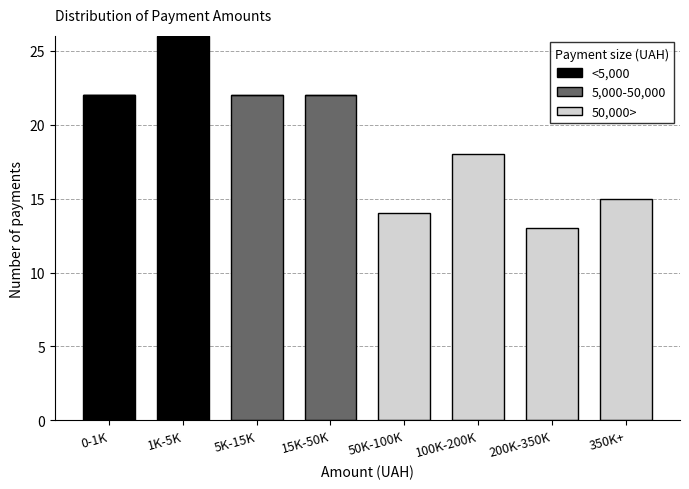

Reading left to right, transcribe the values for <5,000.

0-1K=22	1K-5K=26	5K-15K=0	15K-50K=0	50K-100K=0	100K-200K=0	200K-350K=0	350K+=0